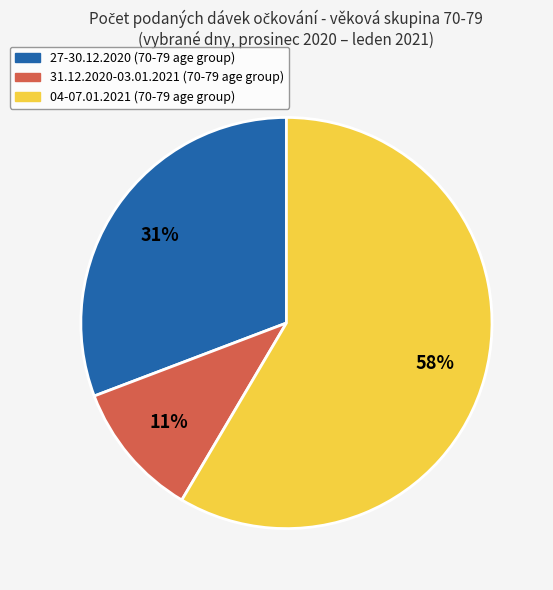

Does any single category account for the majority?

Yes